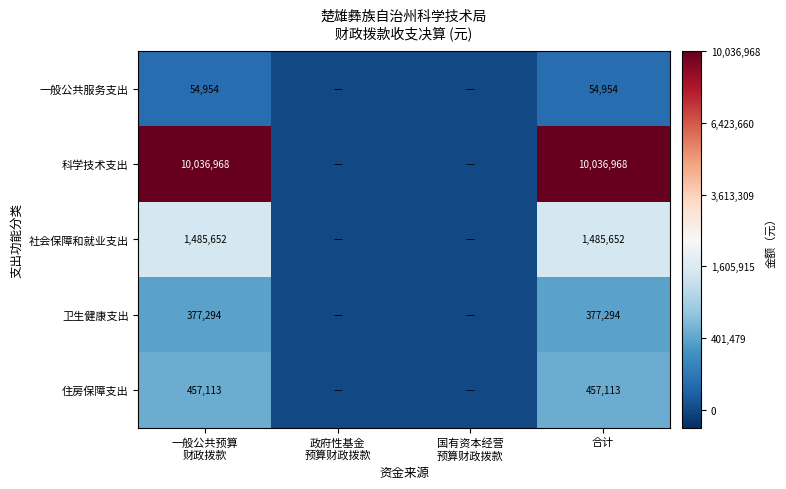

Is it true that 一般公共服务支出 equals 71935 at 合计?

False